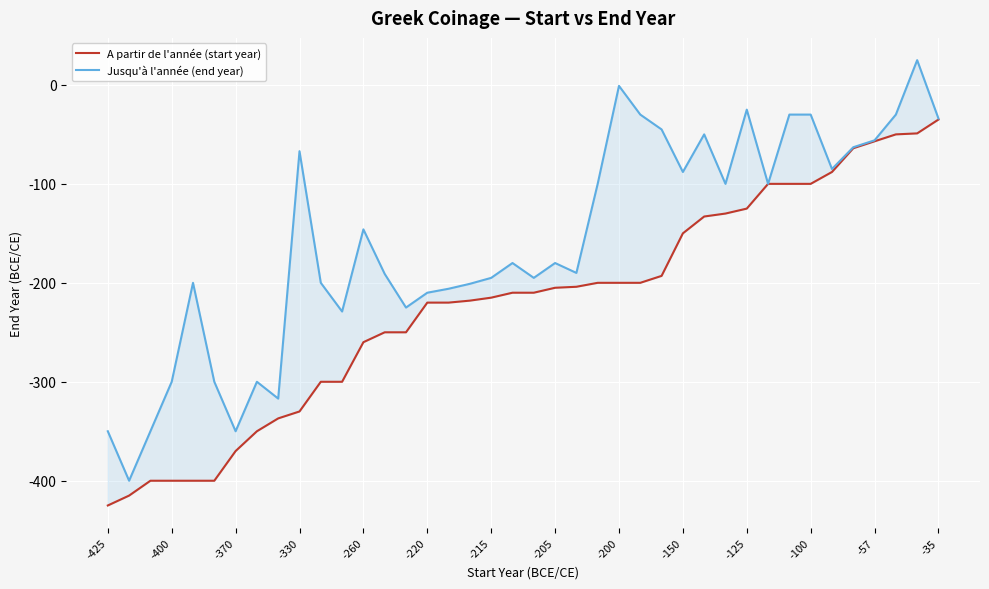

Is the value of Jusqu'à l'année (end year) at 23 greater than the value of A partir de l'année (start year) at 27?

Yes